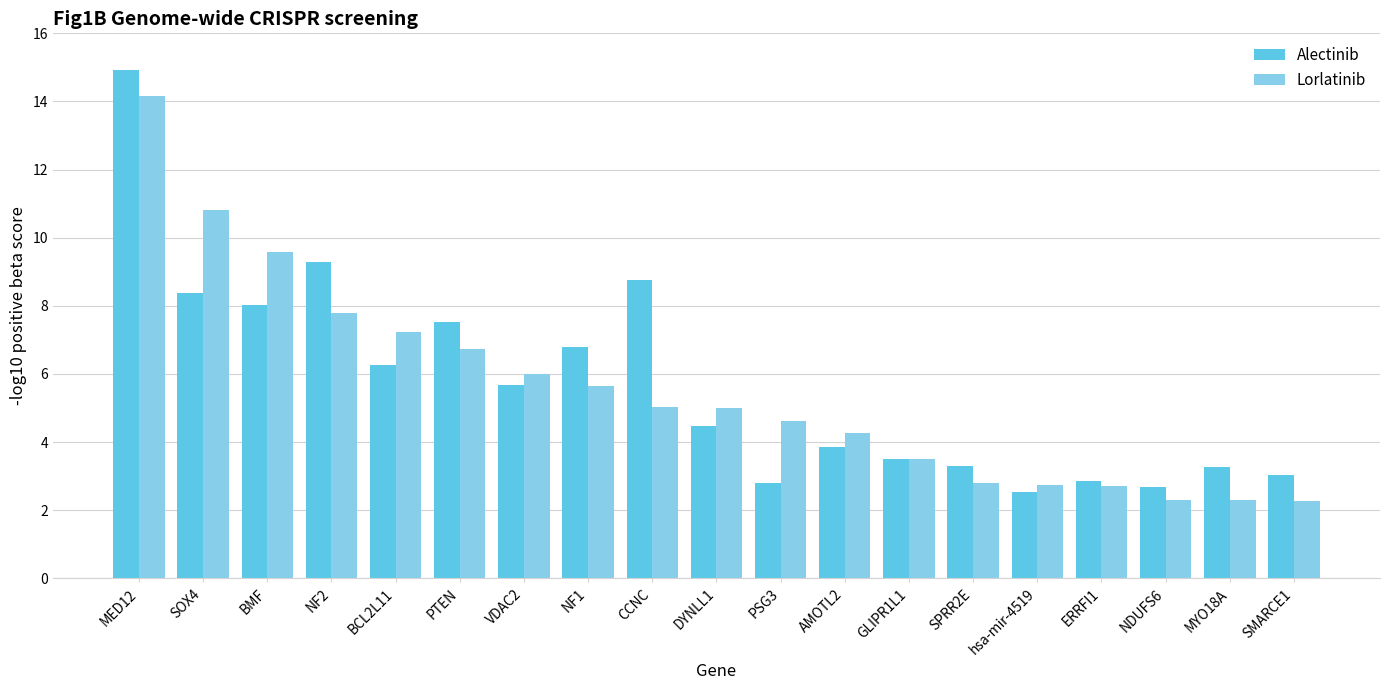

How many data points does each series have?

19